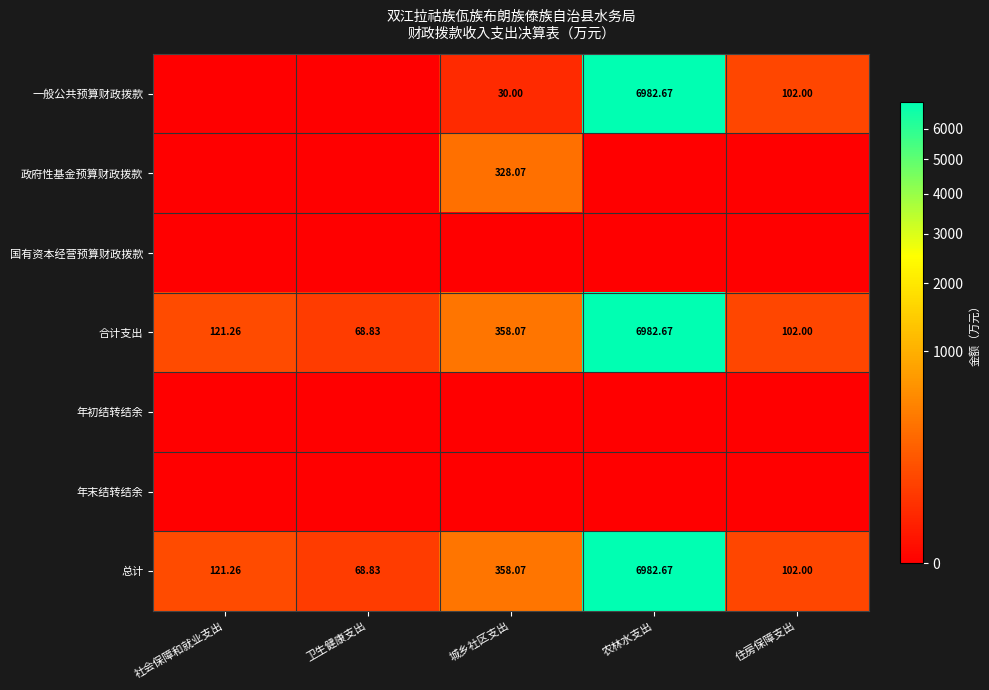

Rank the categories by 合计支出 value from highest to lowest.

农林水支出, 城乡社区支出, 社会保障和就业支出, 住房保障支出, 卫生健康支出